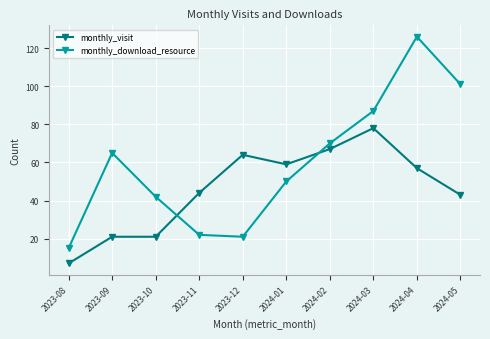

Where do monthly_download_resource and monthly_visit first cross each other?

2023-10 and 2023-11